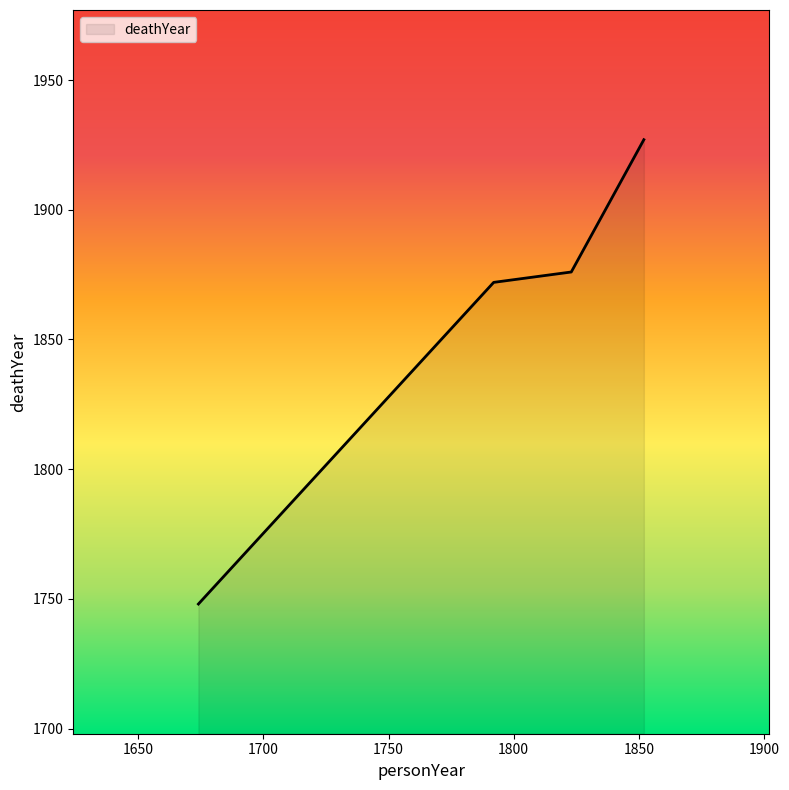

What is the smallest value displayed?

1748